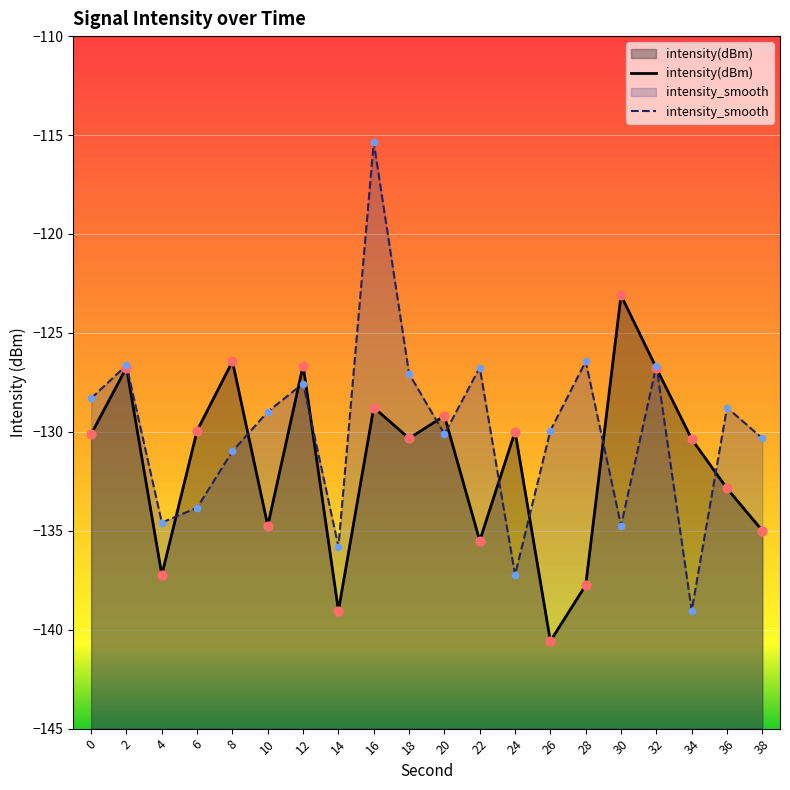

Which series contains the highest Y value?

intensity_smooth